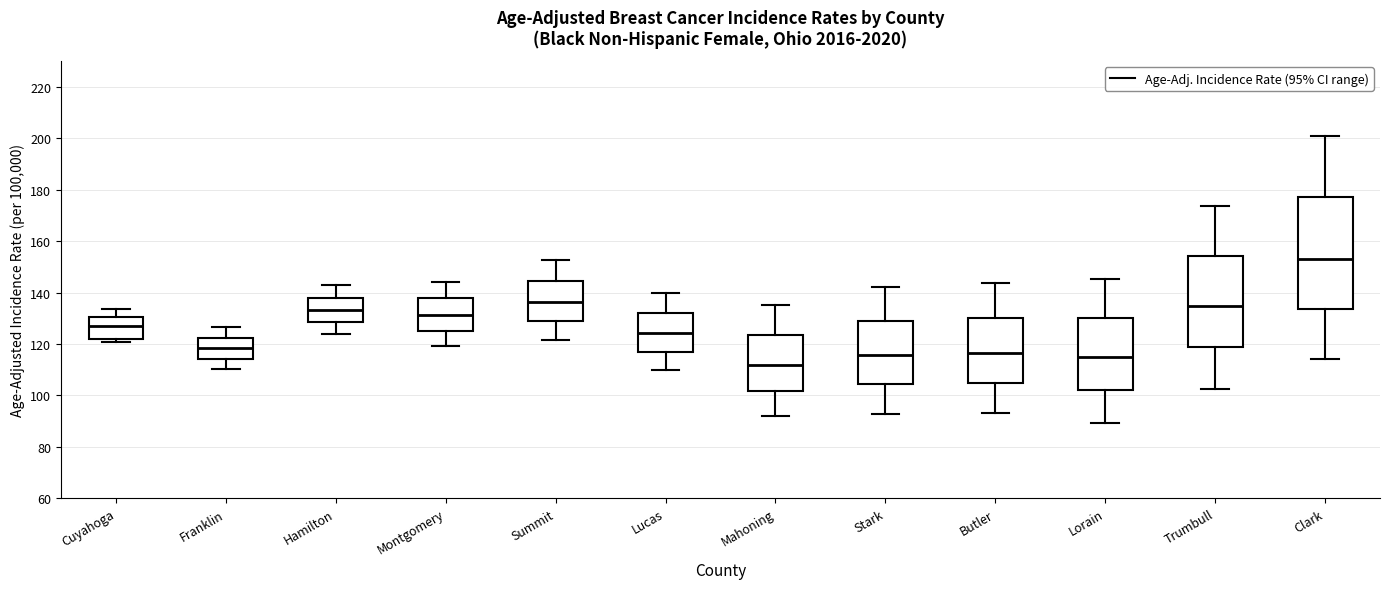

Reading left to right, transcribe this box plot: for each box, give where its median line is, the range the box spans, and where its two whiskers end, as read against the y-axis. The values are not printed on the chart, so give them approximately, as read against the axis.

Cuyahoga: median 128, box 122 to 130, whiskers 120 to 134
Franklin: median 118, box 114 to 122, whiskers 110 to 126
Hamilton: median 134, box 128 to 138, whiskers 124 to 142
Montgomery: median 132, box 126 to 138, whiskers 120 to 144
Summit: median 136, box 130 to 144, whiskers 122 to 152
Lucas: median 124, box 118 to 132, whiskers 110 to 140
Mahoning: median 112, box 102 to 124, whiskers 92 to 136
Stark: median 116, box 104 to 128, whiskers 92 to 142
Butler: median 116, box 104 to 130, whiskers 94 to 144
Lorain: median 114, box 102 to 130, whiskers 90 to 146
Trumbull: median 134, box 118 to 154, whiskers 102 to 174
Clark: median 154, box 134 to 178, whiskers 114 to 200